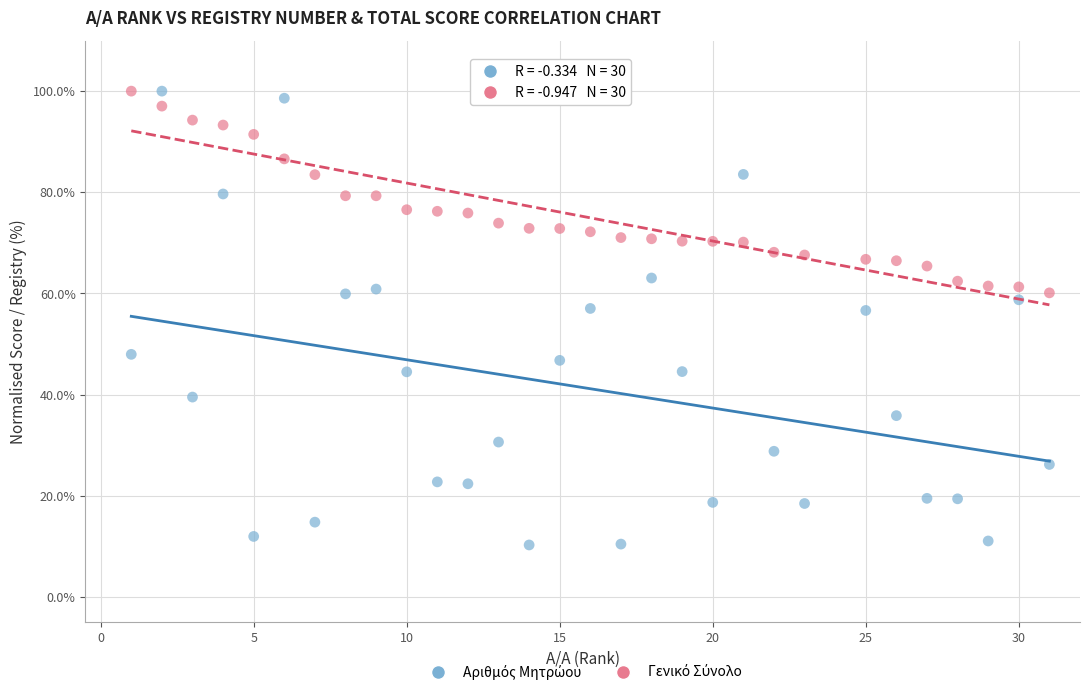

What is the X range (max minus min) for the scatter plot?

30.0